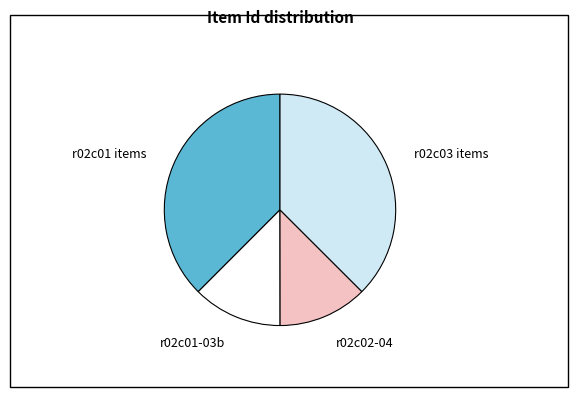

Combined, do r02c02-04 and r02c01-03b account for over 50%?

No